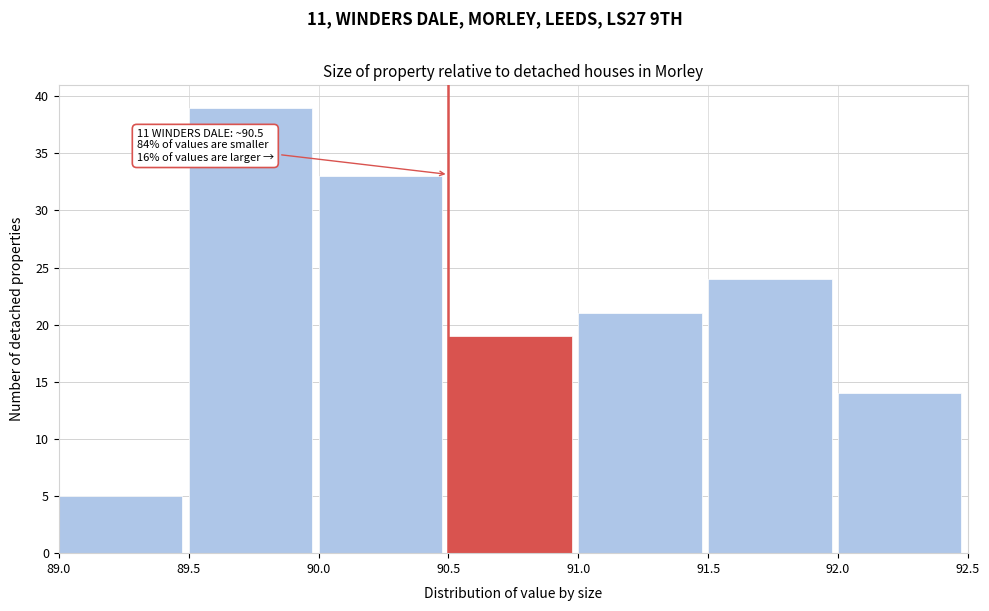

Over which range of the x-axis is the bar tallest?

89.5 to 90.0